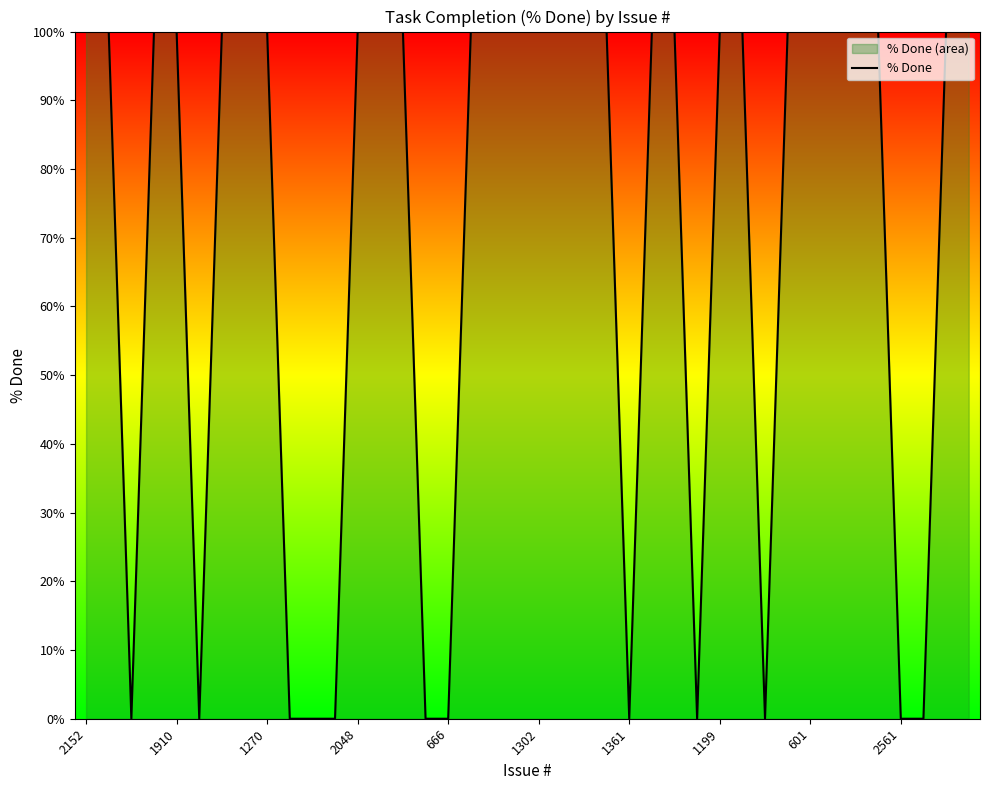

Reading right to left, extract all data points from this chart.

100	100	0	0	100	100	100	100	100	0	100	100	0	100	100	0	100	100	100	100	100	100	100	0	0	100	100	100	0	0	0	100	100	100	0	100	100	0	100	100